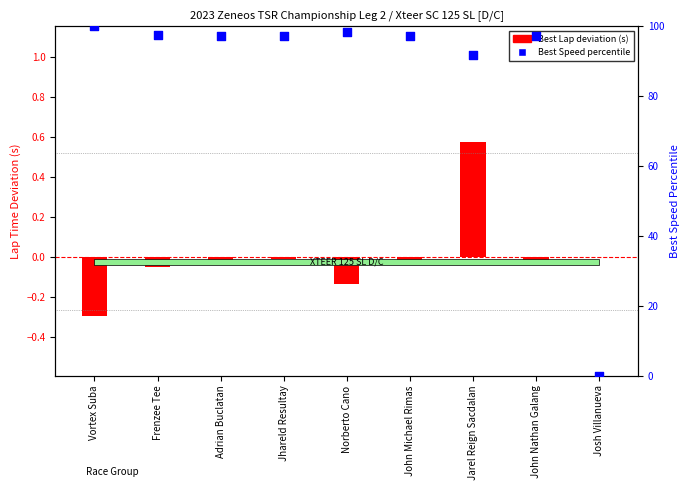

What is the change in value from Jhareld Resultay to Norberto Cano?

+1.3